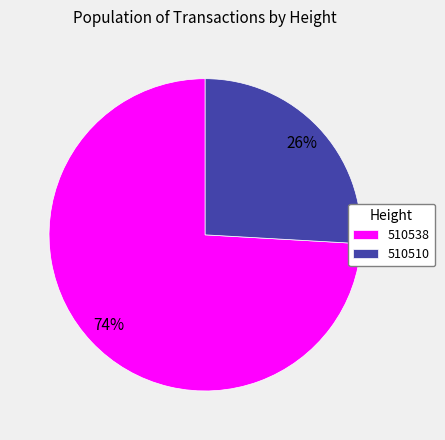

Count the number of slices in the pie.

2